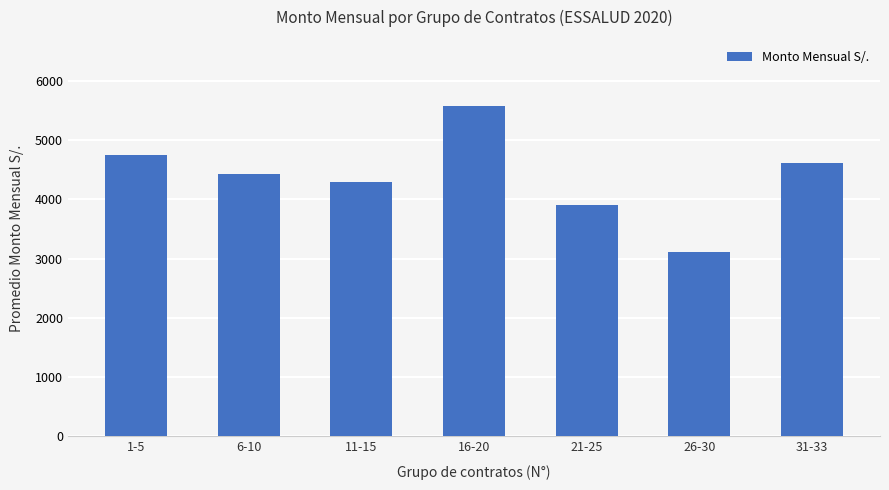

What is the difference between the second highest and minimum values?

1636.8